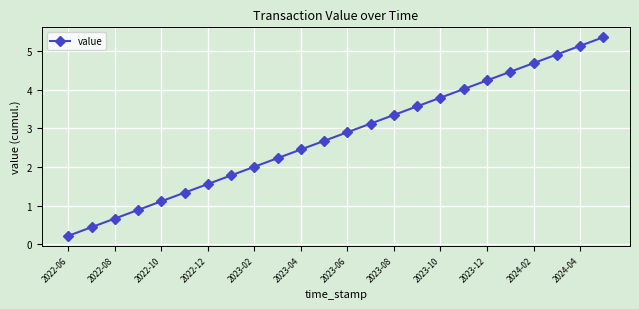

Count the number of categories in the chart.

24